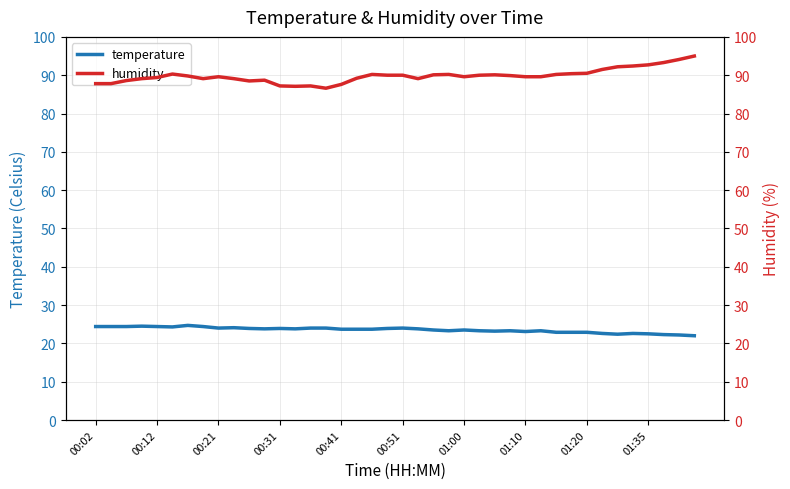

The temperature series shows 13.4 at 00:21. True or false?

False